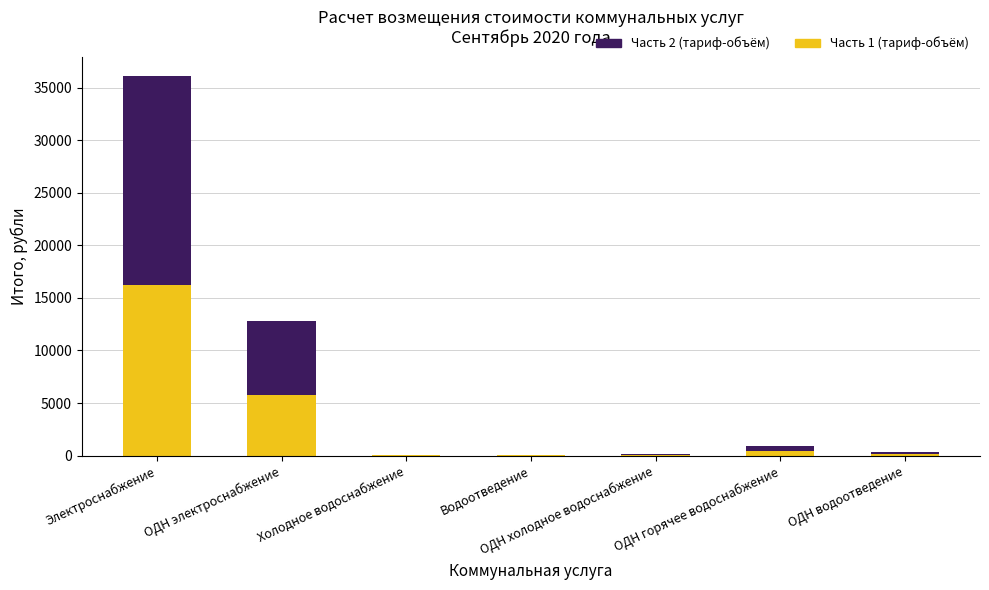

At which category is the sum across all series the highest?

Электроснабжение